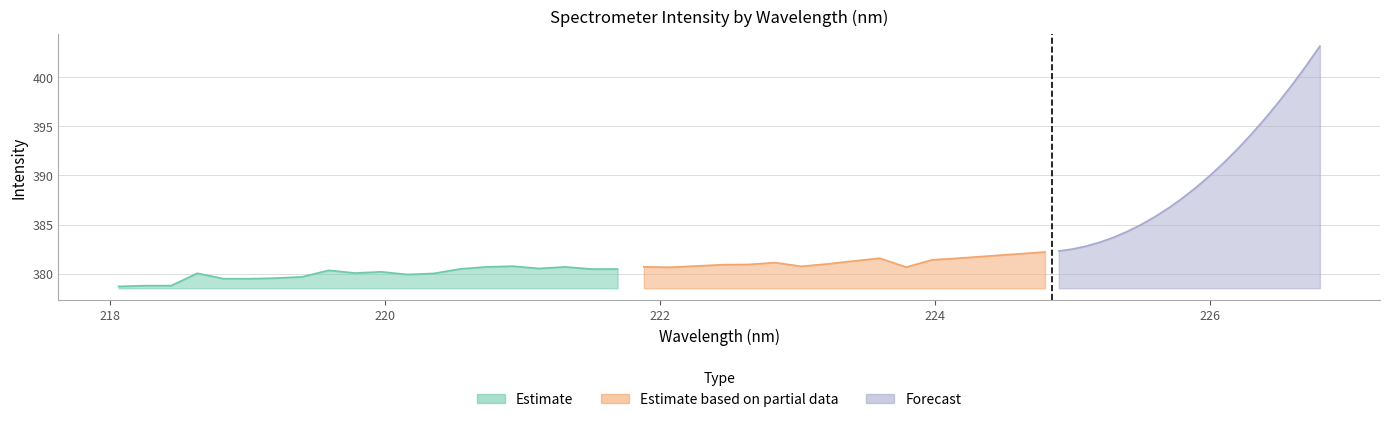

What are all the series names shown in the legend?

Estimate, Estimate based on partial data, Forecast